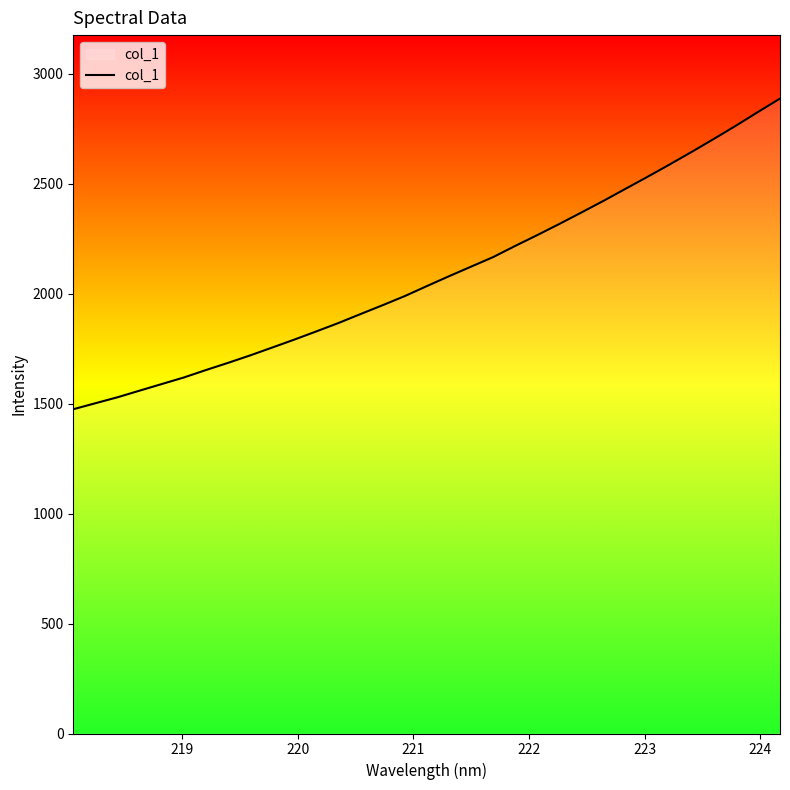

What is the minimum value shown in the chart?

1474.8